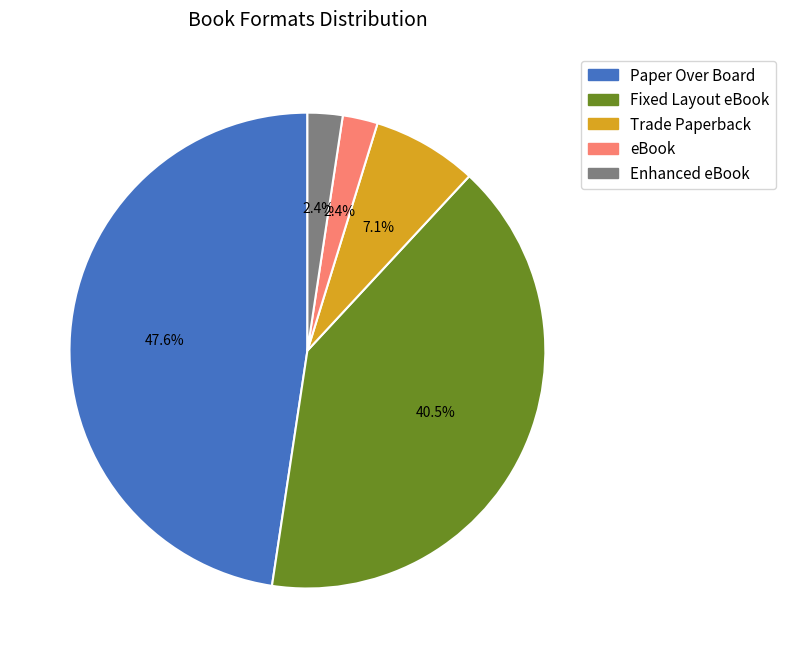

How many slices are in this pie chart?

5